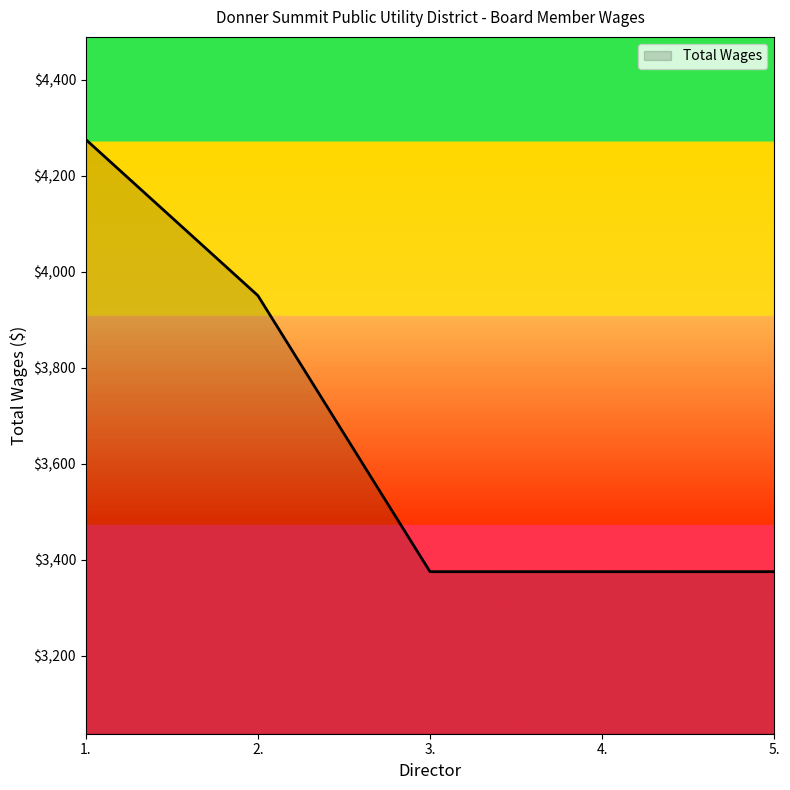

What is the difference between the values at 1. and 3.?

900